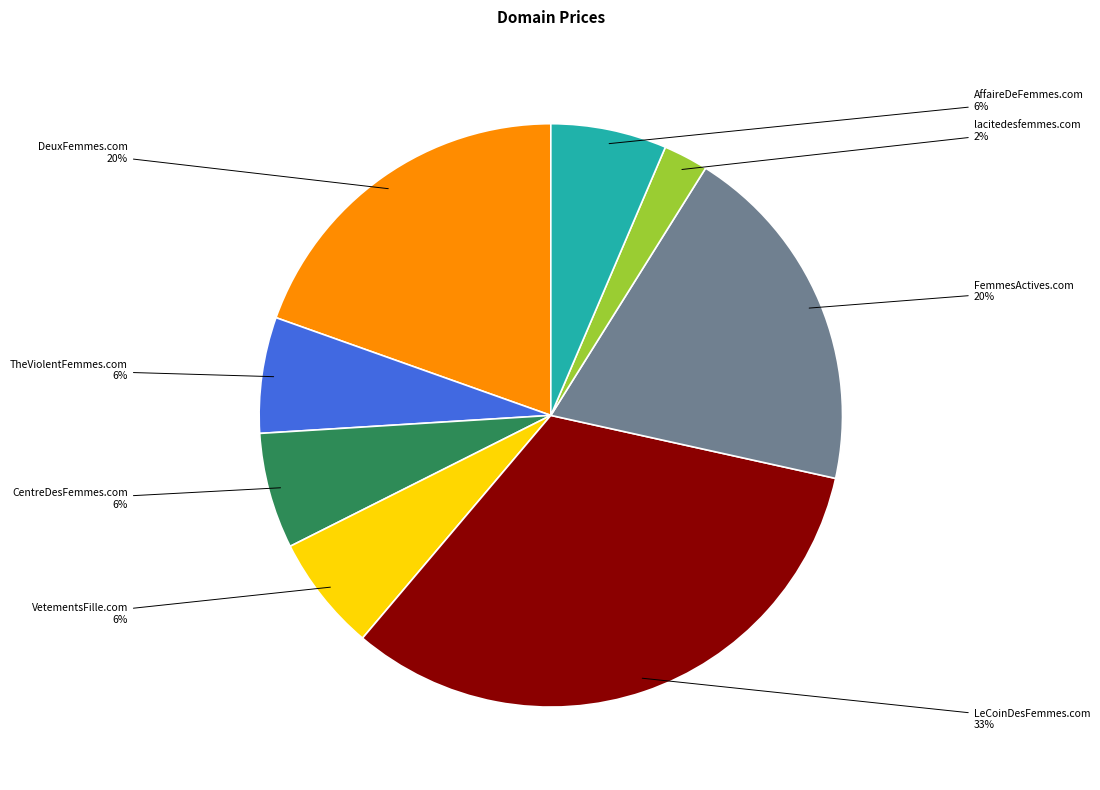

Which has a higher value, VetementsFille.com or FemmesActives.com?

FemmesActives.com